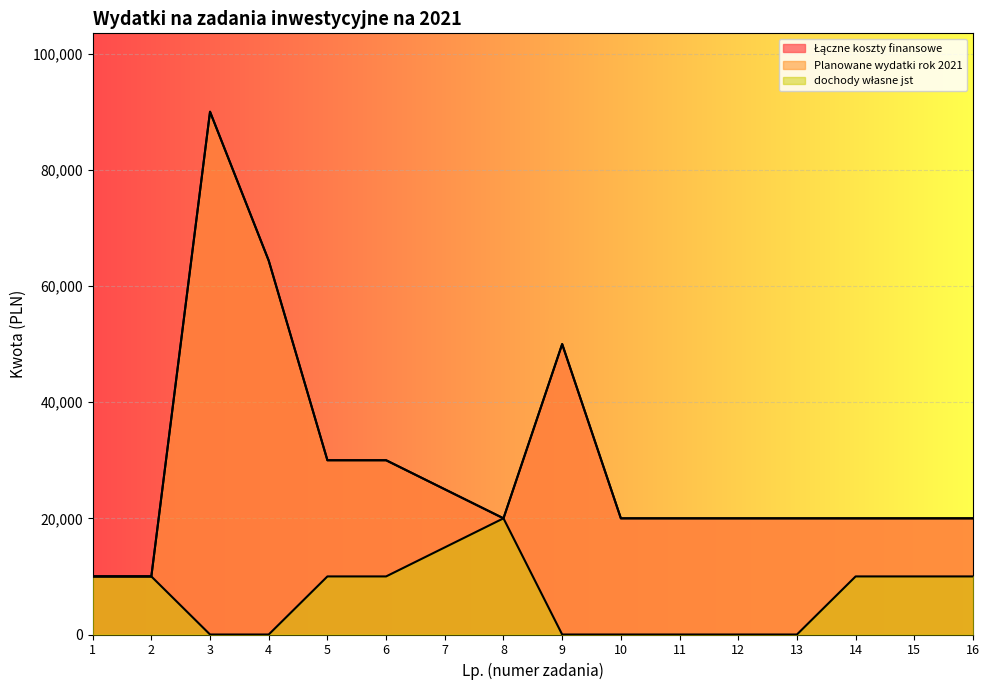

Reading left to right, extract all data points from this chart.

Łączne koszty finansowe: 1=10000	2=10000	3=90000	4=64368	5=30000	6=30000	7=25000	8=20000	9=50000	10=20000	11=20000	12=20000	13=20000	14=20000	15=20000	16=20000
Planowane wydatki rok 2021: 1=10000	2=10000	3=90000	4=64368	5=30000	6=30000	7=25000	8=20000	9=50000	10=20000	11=20000	12=20000	13=20000	14=20000	15=20000	16=20000
dochody własne jst: 1=10000	2=10000	3=0	4=0	5=10000	6=10000	7=15000	8=20000	9=0	10=0	11=0	12=0	13=0	14=10000	15=10000	16=10000